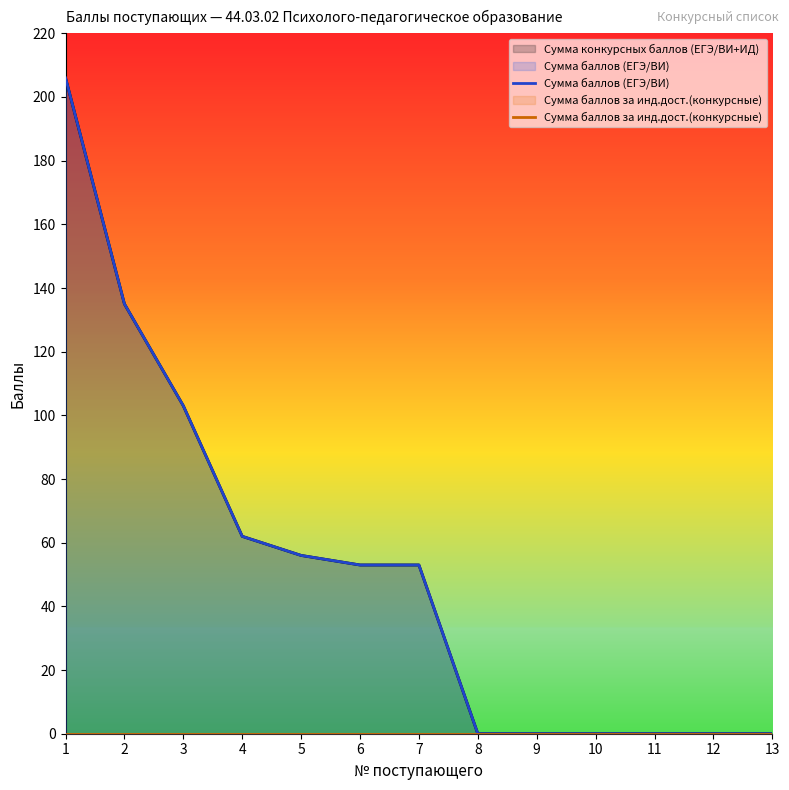

Reading left to right, what are all the values shown in this chart?

Сумма баллов (ЕГЭ/ВИ): 206	135	103	62	56	53	53	0	0	0	0	0	0
Сумма баллов за инд.дост.(конкурсные): 0	0	0	0	0	0	0	0	0	0	0	0	0